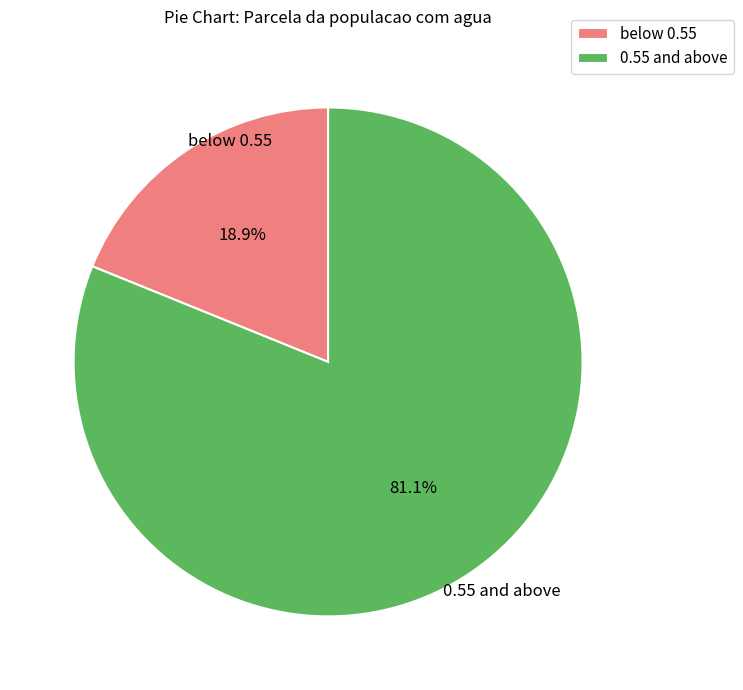

Rank the categories by value from highest to lowest.

0.55 and above, below 0.55